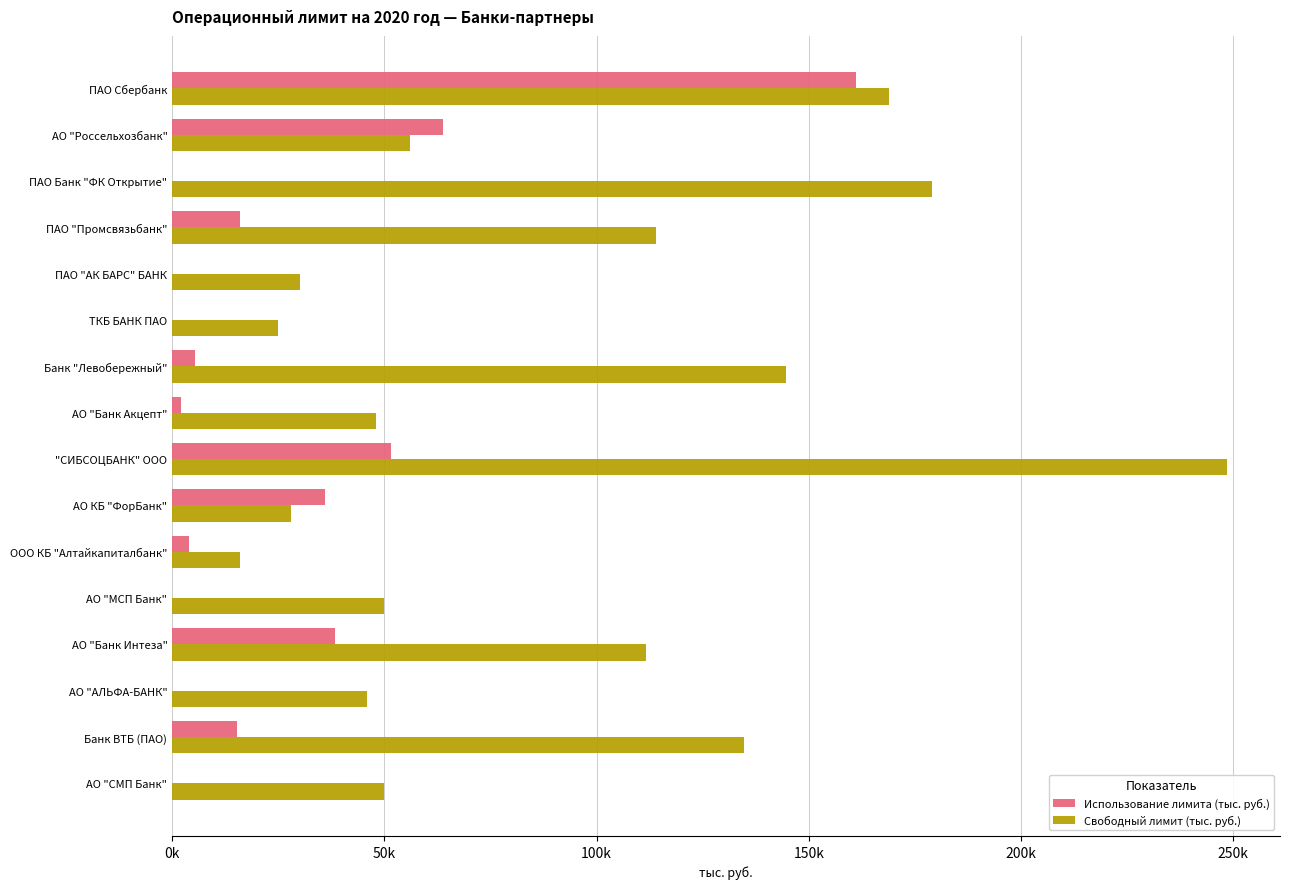

At how many categories does at least one series exceed 123568?

5